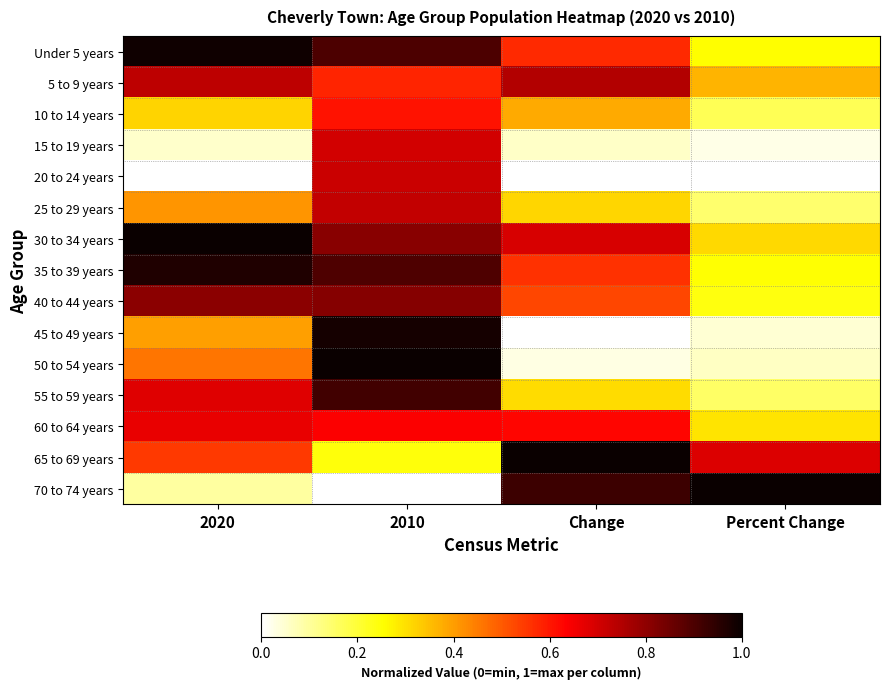

Which series has the largest total across all categories?

30 to 34 years